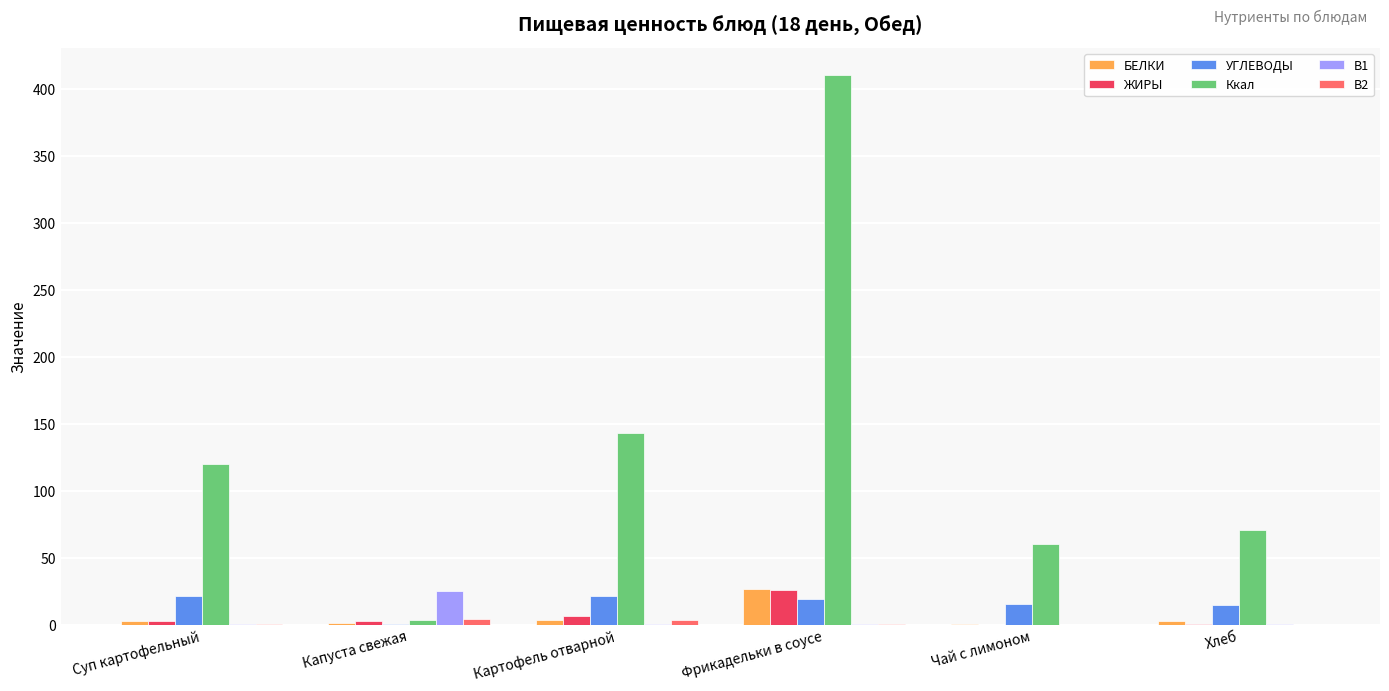

Are the bars grouped side by side (vs. stacked)?

Yes